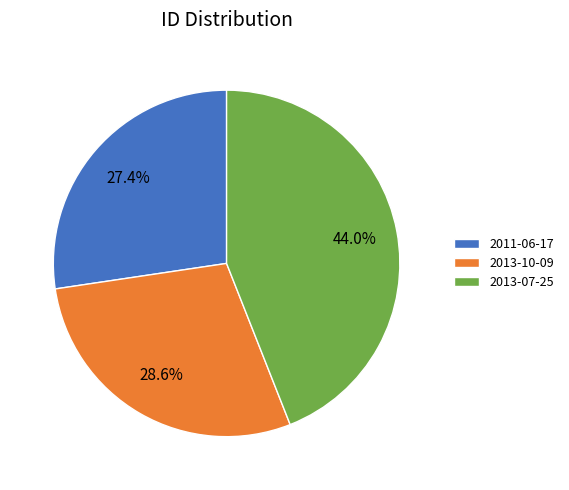

Count the number of slices in the pie.

3